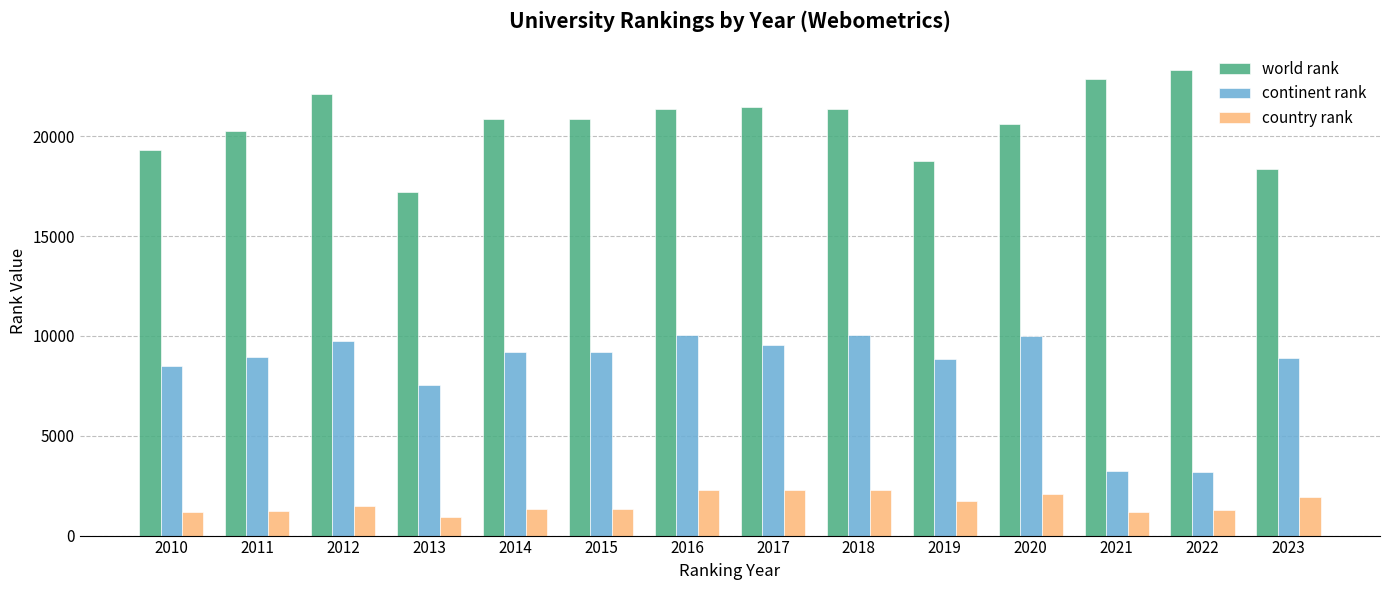

What is the difference between the maximum and minimum values in the world rank series?

6101